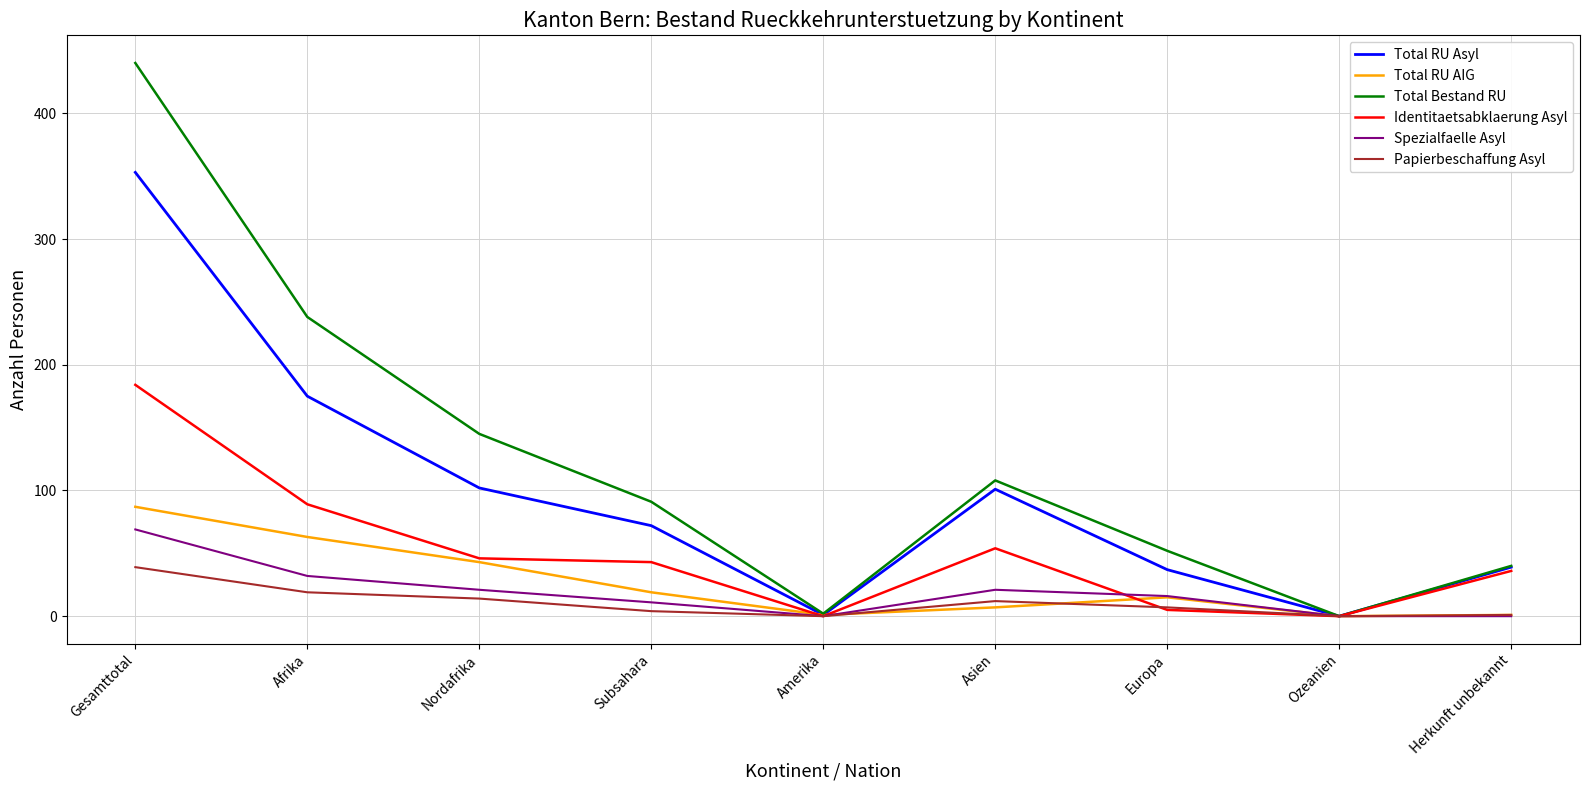

Which series has the largest total across all categories?

Total Bestand RU